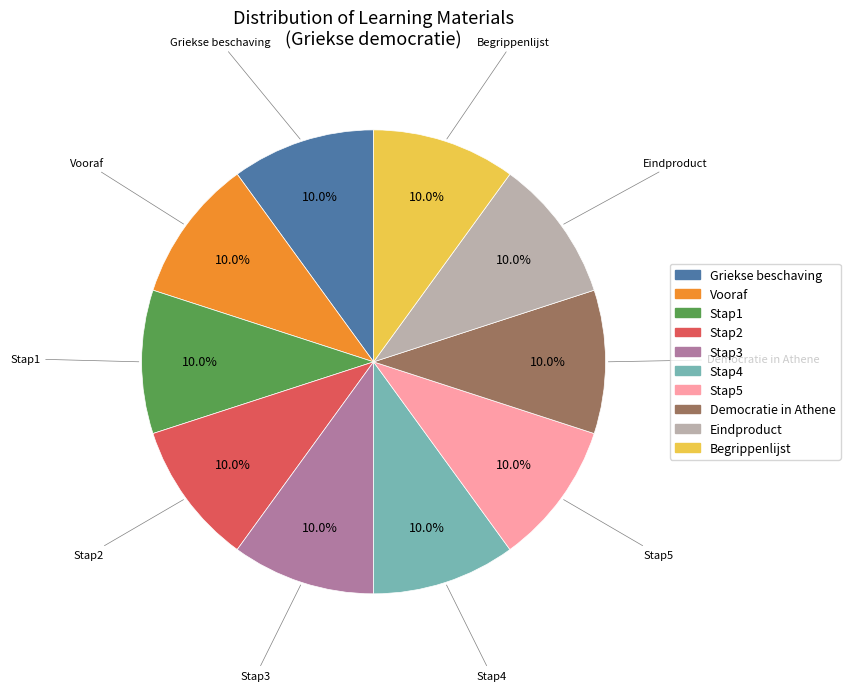

Combined, what portion of the pie is Stap1 and Griekse beschaving?

20.0%